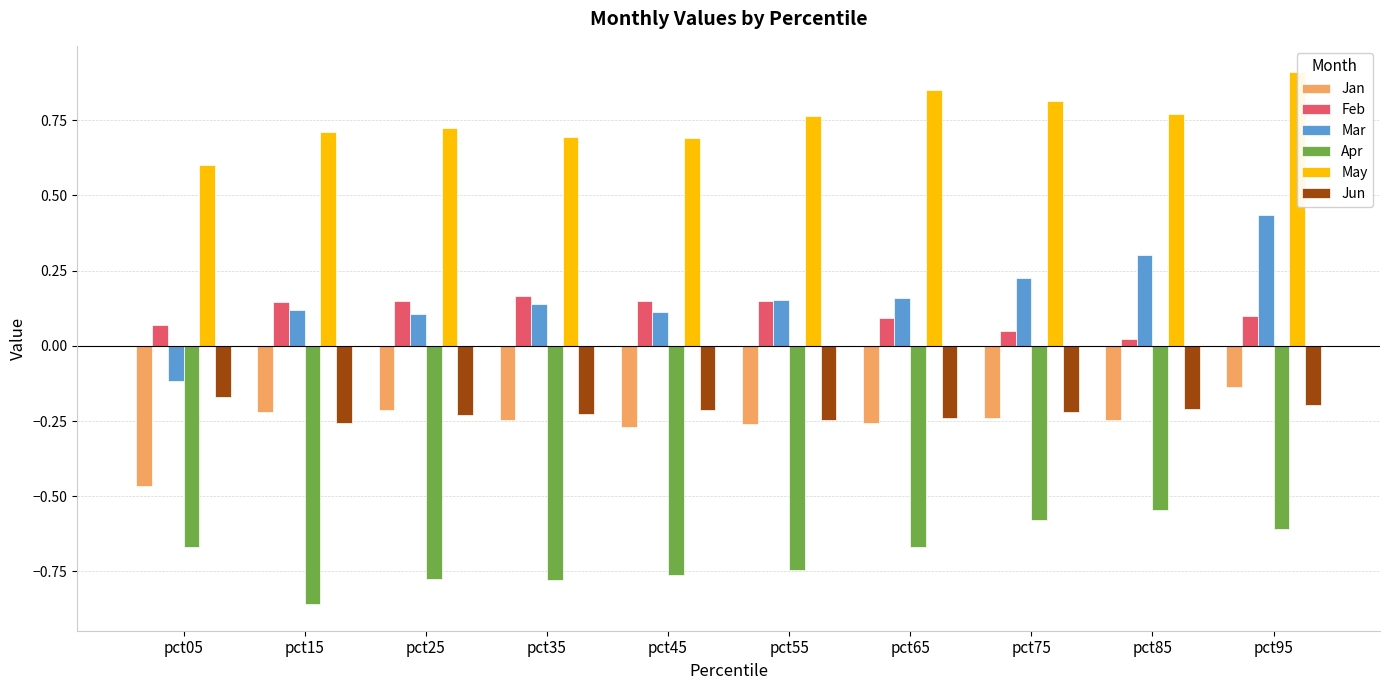

How many categories are shown in the chart?

10